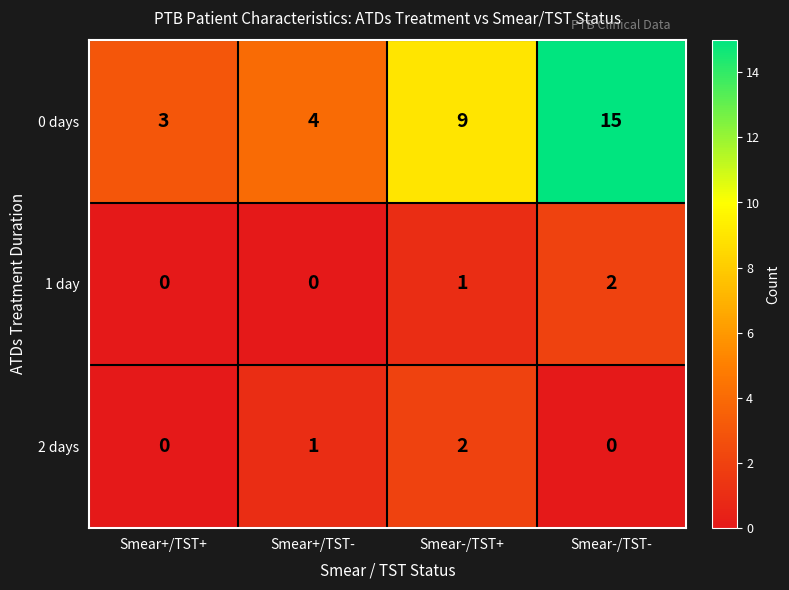

True or false: 2 days has a value of 0 at Smear-/TST-.

True